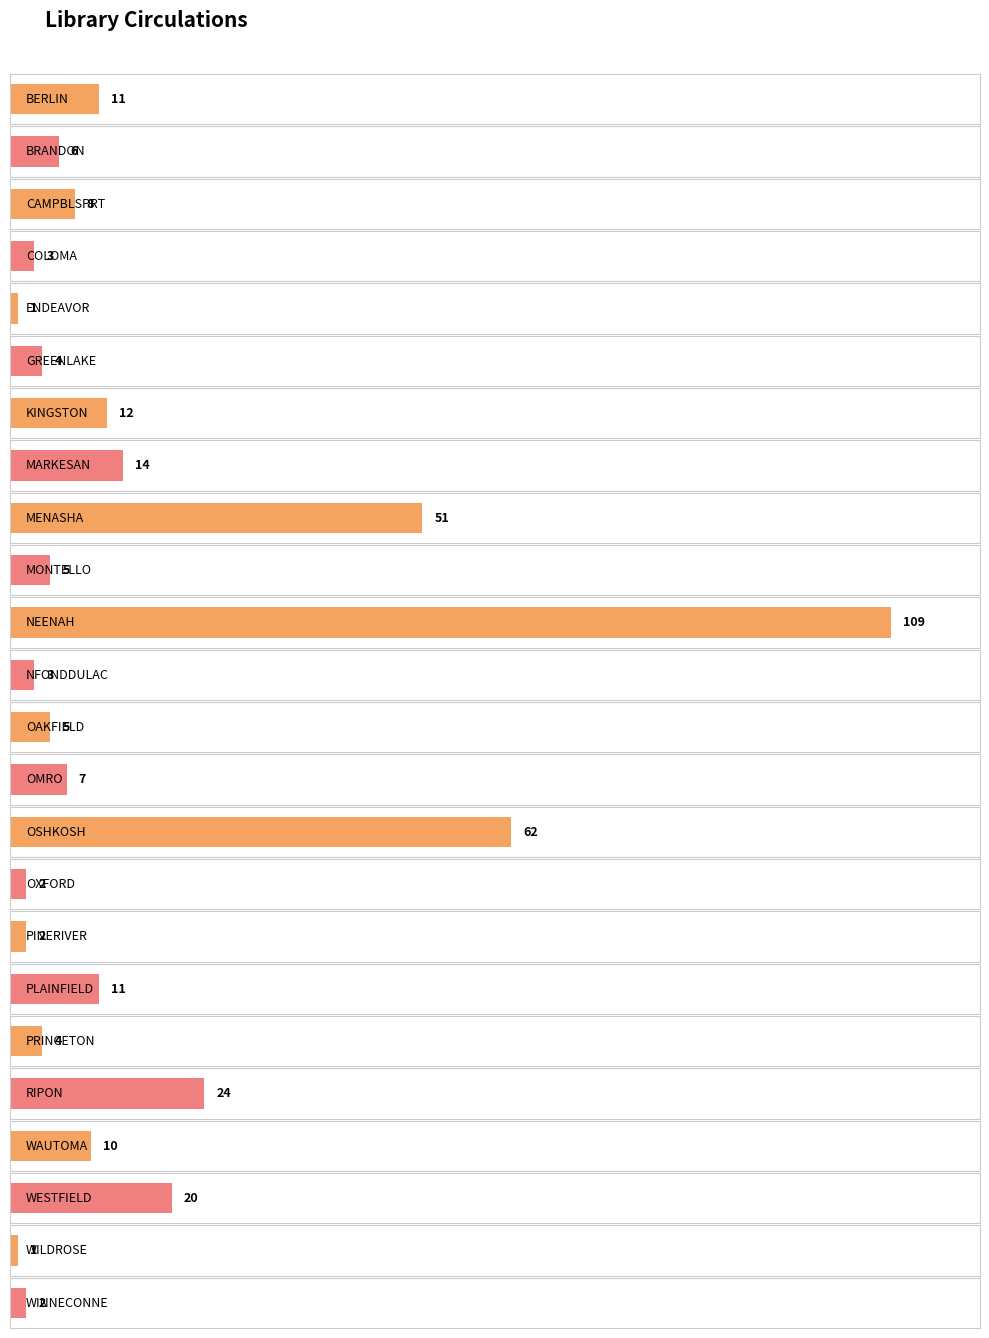

The value at RIPON is 37. True or false?

False